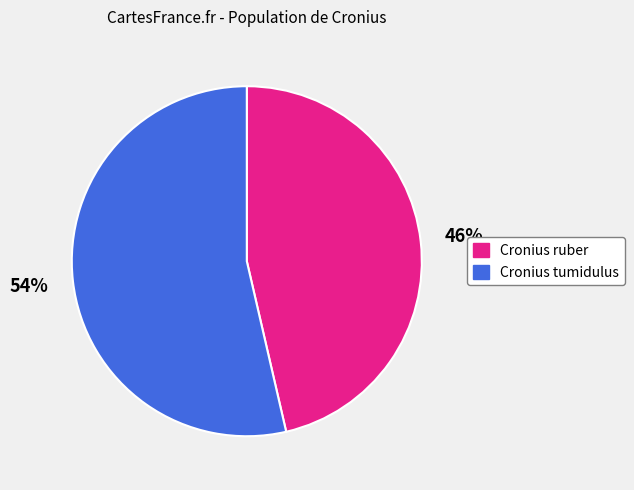

Approximately how many times larger is the value at Cronius ruber compared to Cronius tumidulus?

0.9